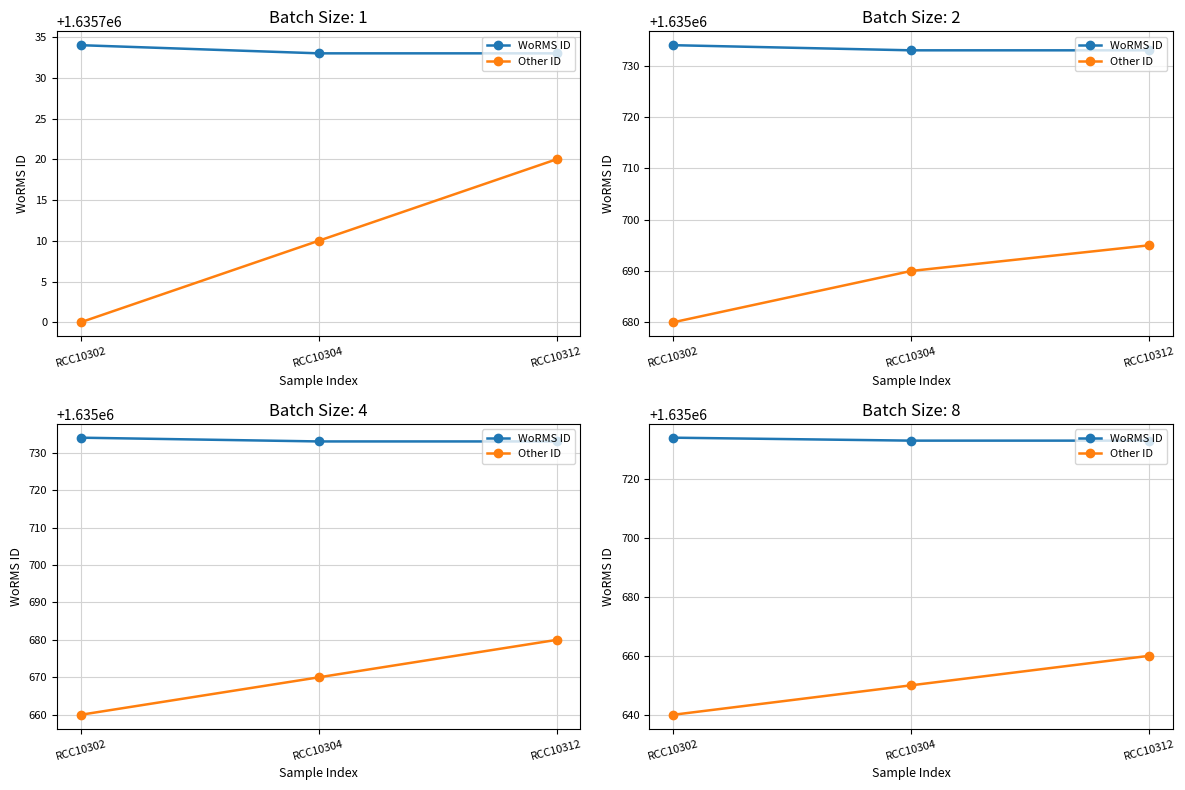

Which series has the widest spread of values?

Other ID